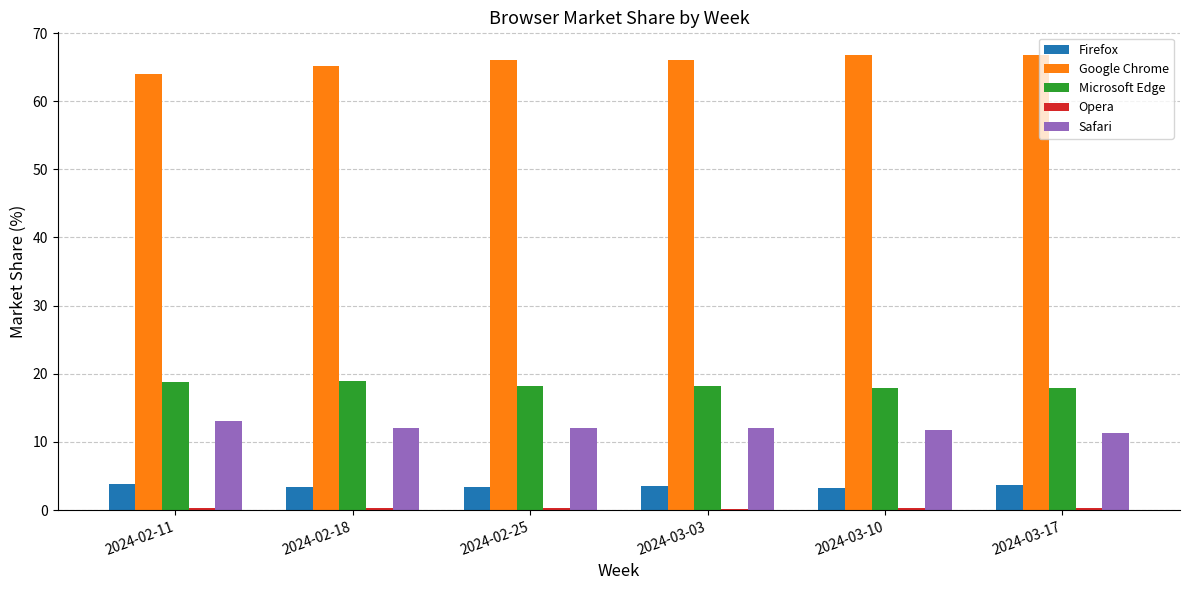

What is the label of the 4th bar from the right?

2024-02-25